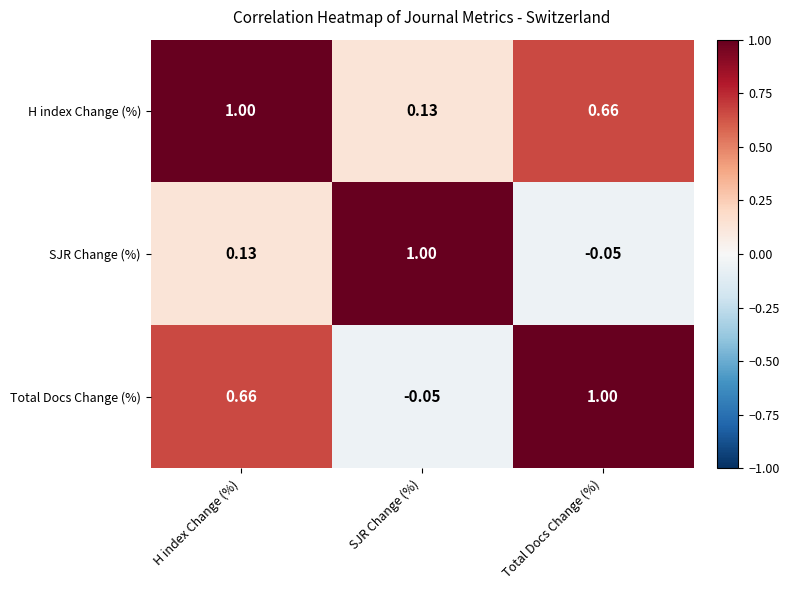

Which series has the largest total across all categories?

H index Change (%)